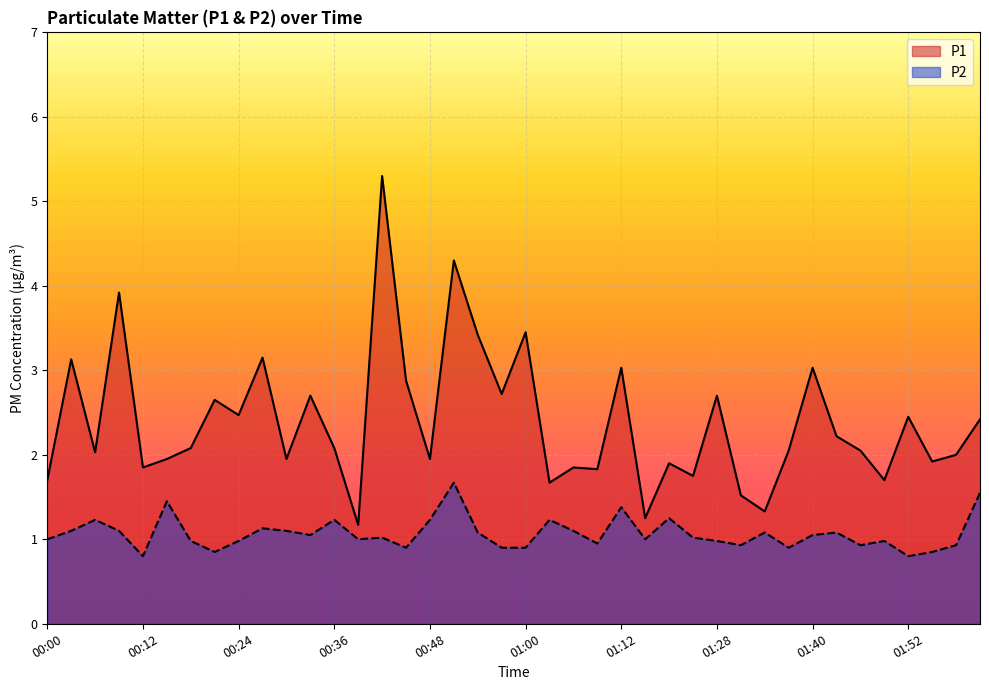

Which series has the largest range (max minus min)?

P1